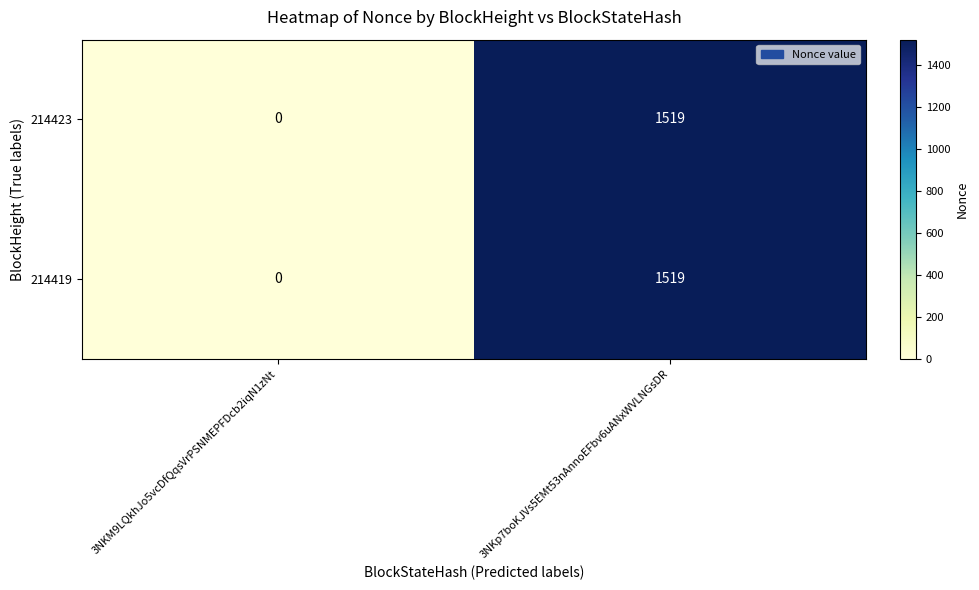

At which category is the sum across all series the highest?

3NKp7boKJVs5EMt53nAnnoEFbv6uANxWVLNGsDR